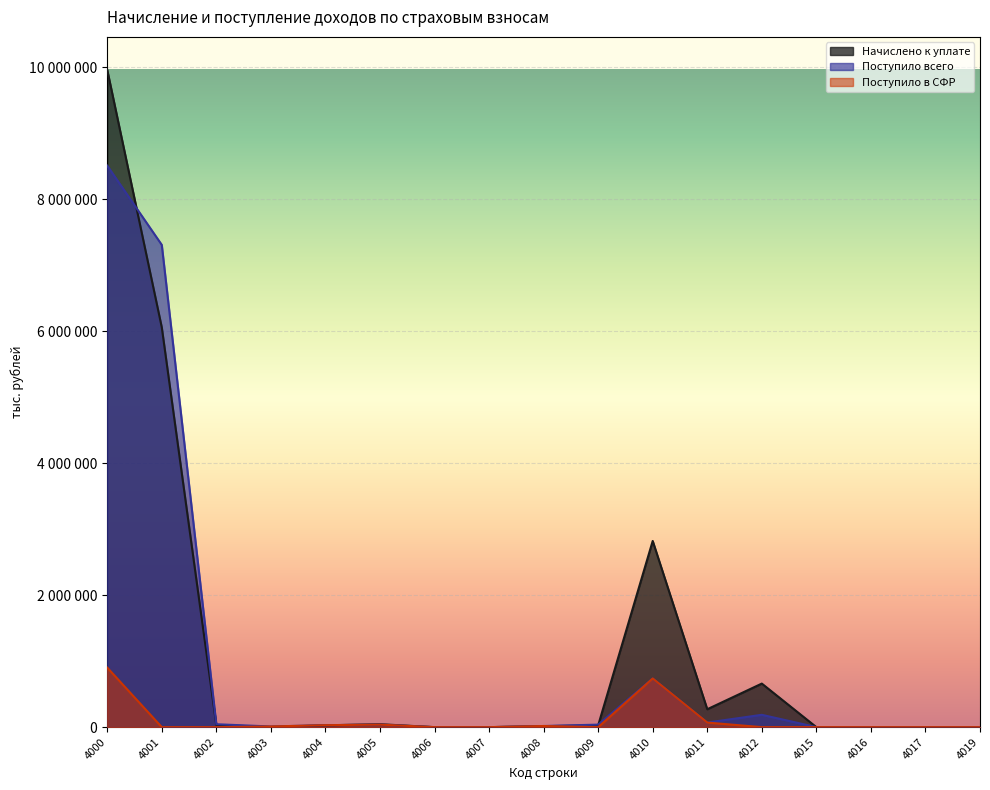

Reading left to right, list all the values displayed in this chart.

Начислено к уплате: 9959634	6058022	33263	1752	27417	44576	0	0	14847	27358	2820732	271380	660061	163	5	38	20
Поступило всего: 8507413	7306866	44151	10186	29859	38399	7	0	17236	38171	737173	69502	187050	407	45	56	0
Поступило в СФР: 902393	0	0	10186	29859	38399	7	0	17236	0	737173	69502	0	407	45	0	0